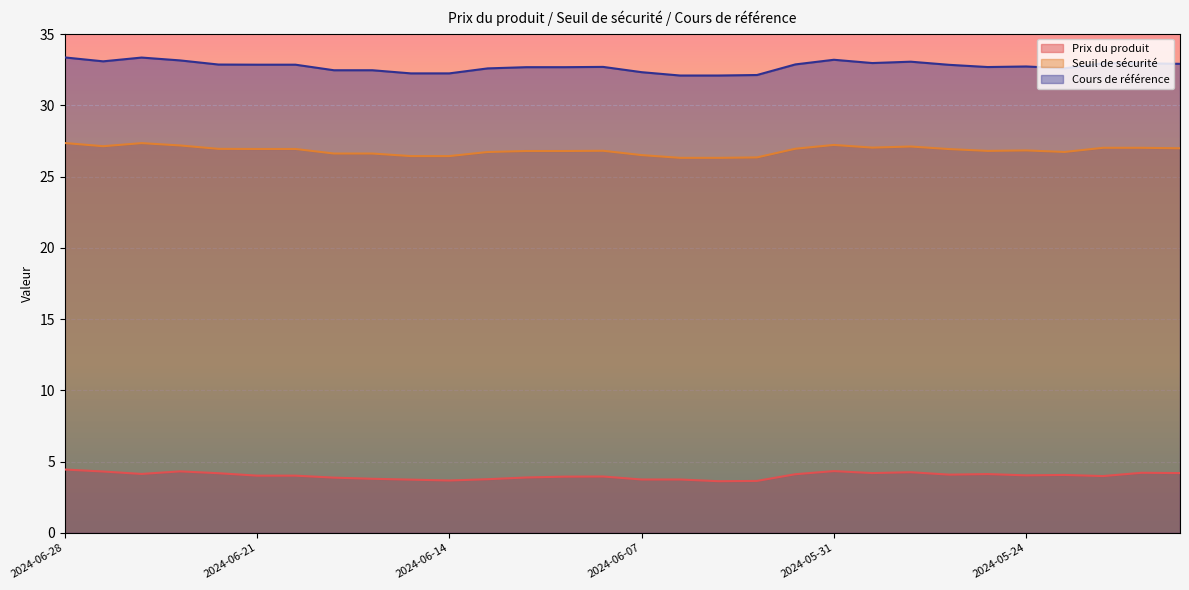

Reading left to right, transcribe all the data shown in this chart.

Prix du produit: 4.5	4.3	4.1	4.3	4.2	4.0	4.0	3.9	3.8	3.7	3.7	3.8	3.9	4.0	4.0	3.8	3.8	3.6	3.6	4.1	4.3	4.2	4.3	4.1	4.1	4.0	4.1	4.0	4.2	4.2
Seuil de sécurité: 27.4	27.1	27.4	27.2	27.0	26.9	26.9	26.6	26.6	26.4	26.4	26.7	26.8	26.8	26.8	26.5	26.3	26.3	26.4	27.0	27.2	27.0	27.1	26.9	26.8	26.8	26.7	27.0	27.0	27.0
Cours de référence: 33.4	33.1	33.4	33.2	32.9	32.9	32.9	32.5	32.5	32.2	32.2	32.6	32.7	32.7	32.7	32.3	32.1	32.1	32.1	32.9	33.2	33.0	33.1	32.9	32.7	32.7	32.6	33.0	33.0	32.9